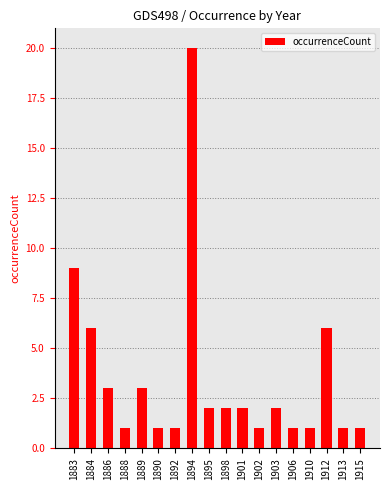

What is the maximum value shown in the chart?

20